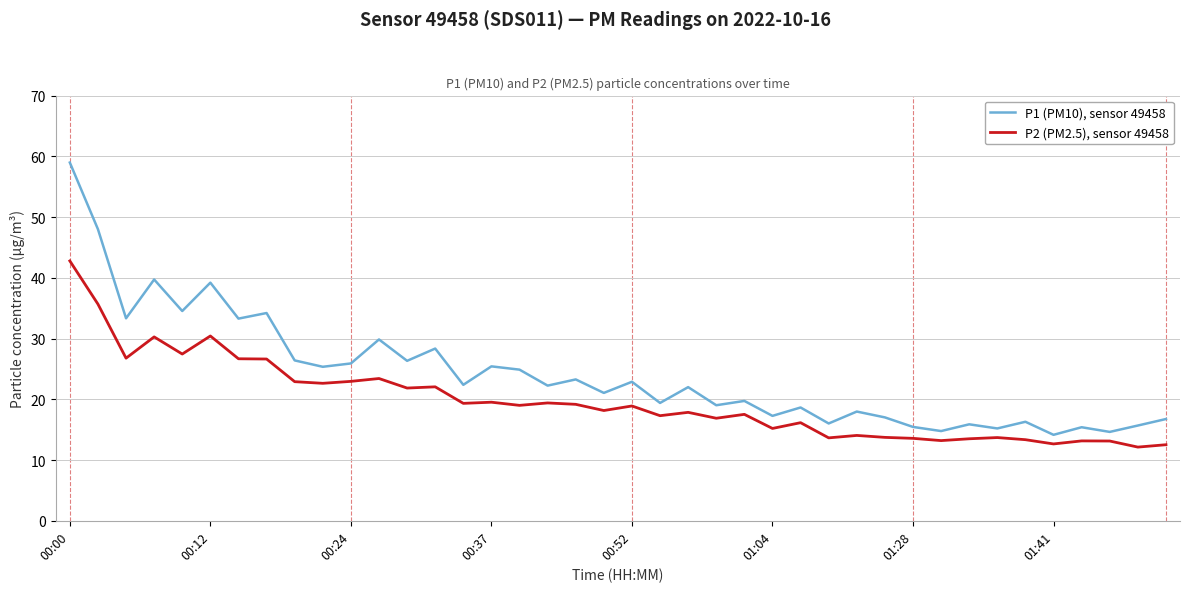

What is the lowest value of the P2 (PM2.5), sensor 49458 series?

12.1